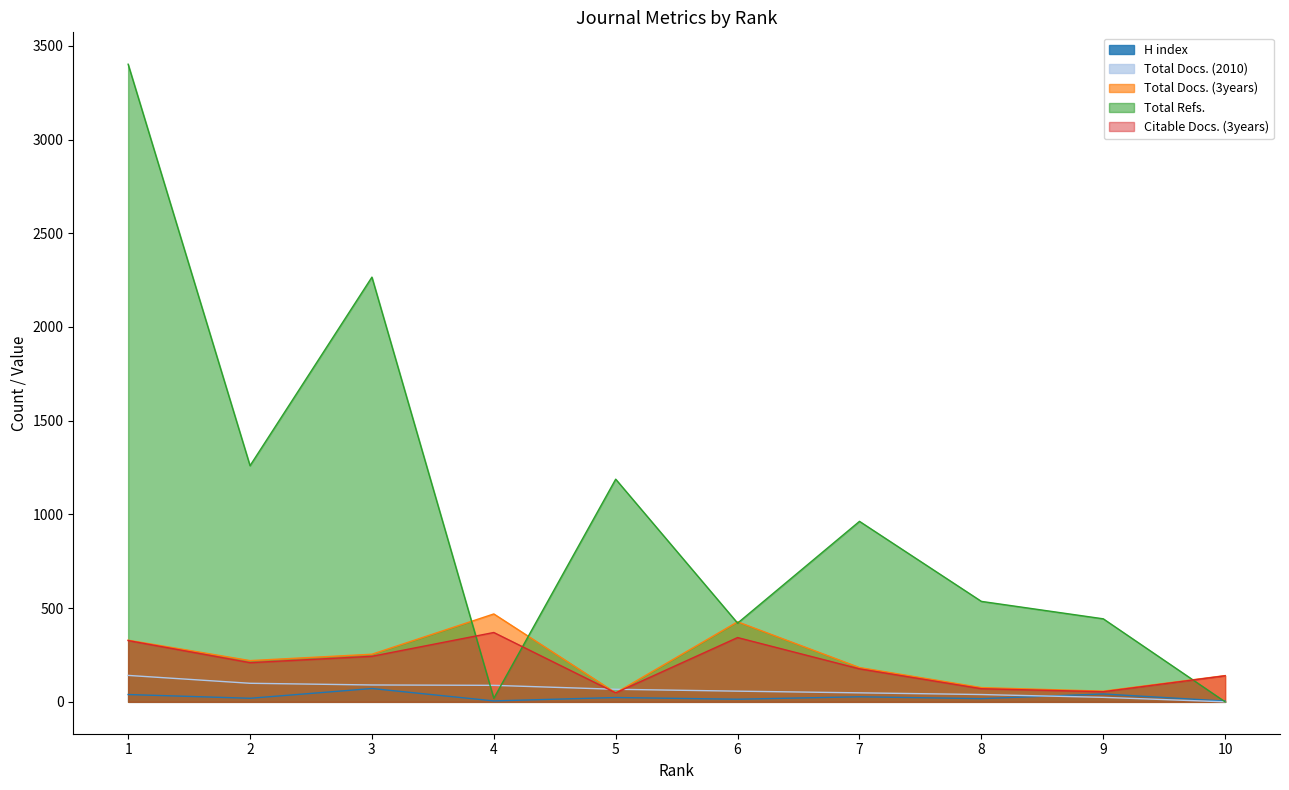

What is the total value across all series at 2?

1807